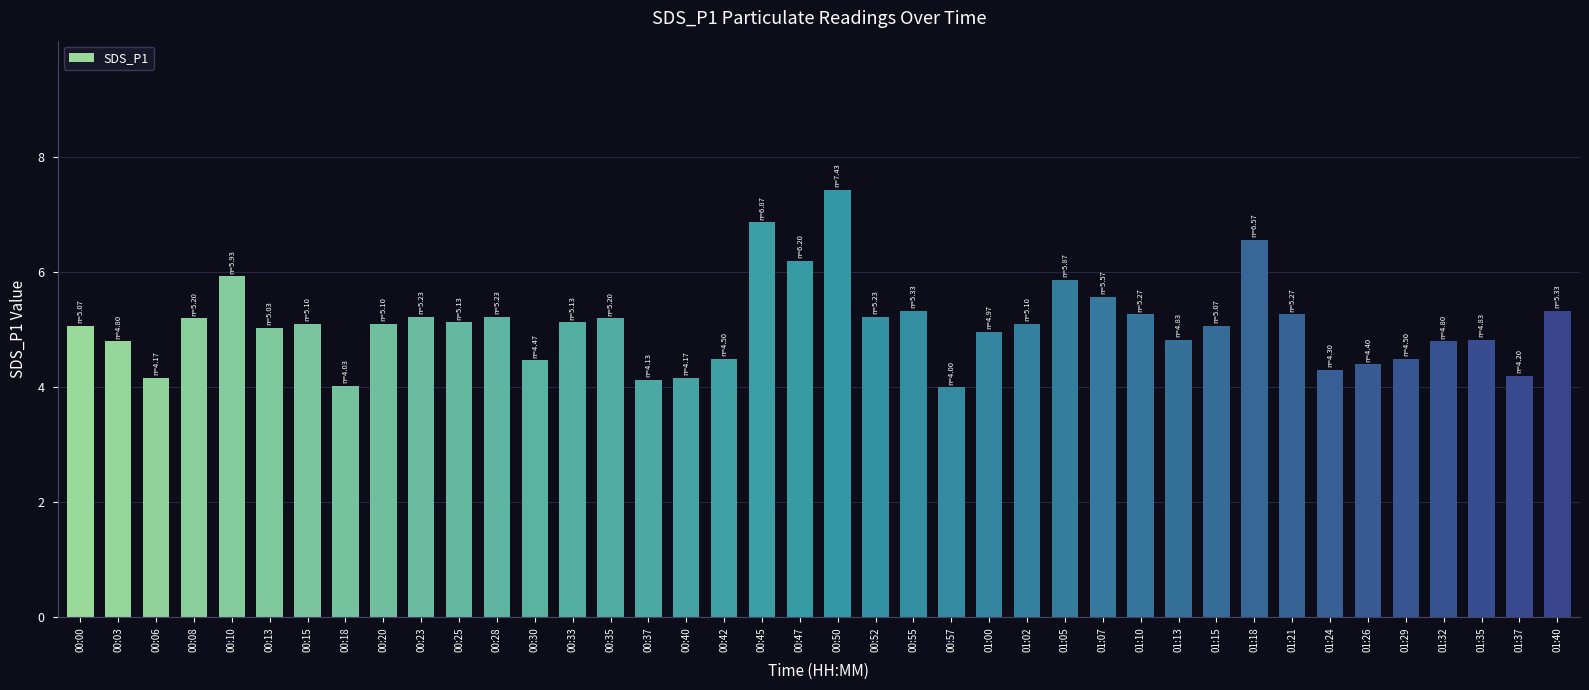

What is the sum of all values?

203.6